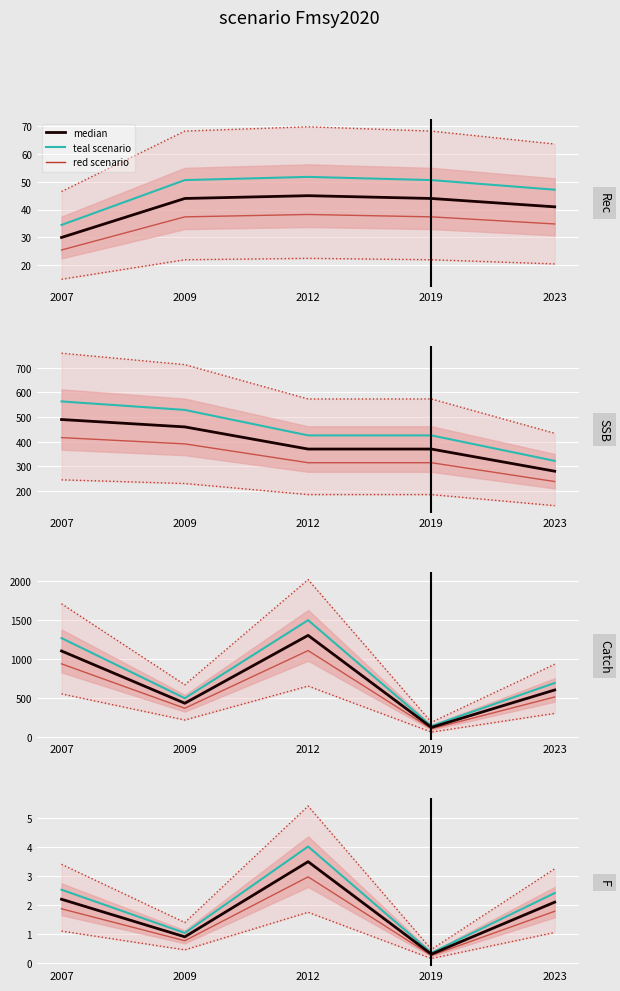

The red scenario series shows 0.8 at 2009. True or false?

True